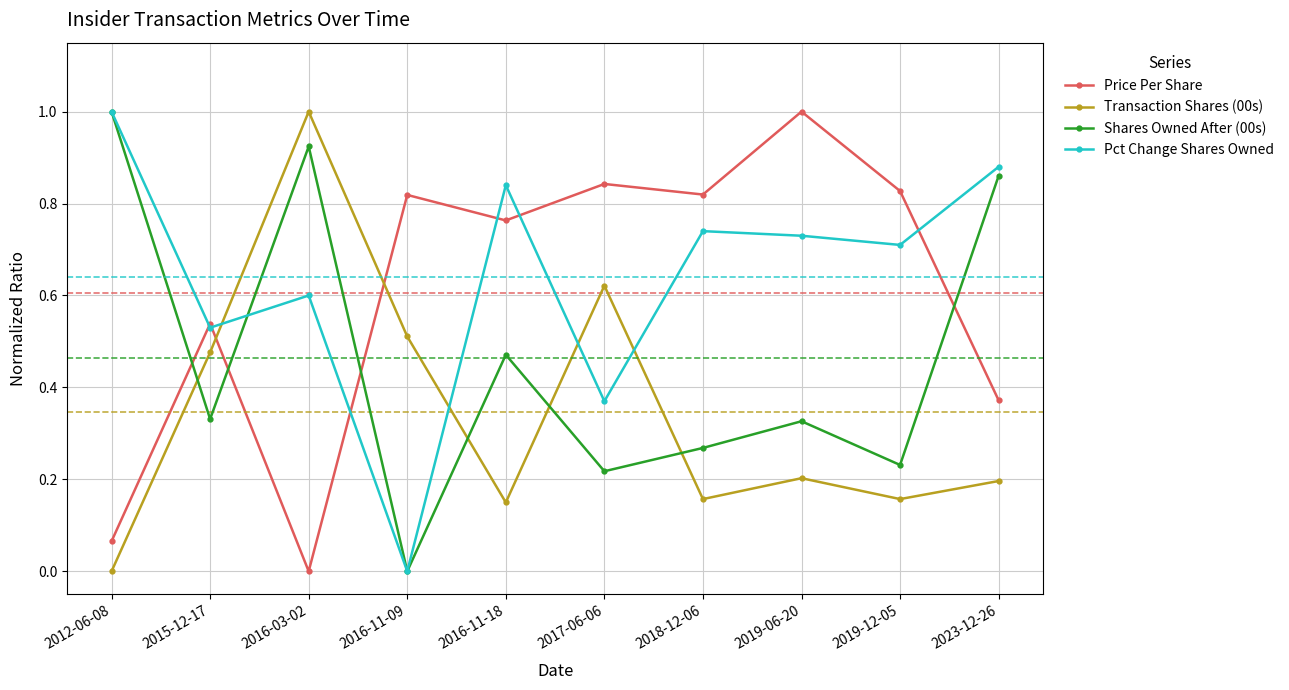

At which label does Pct Change Shares Owned reach its peak?

2012-06-08